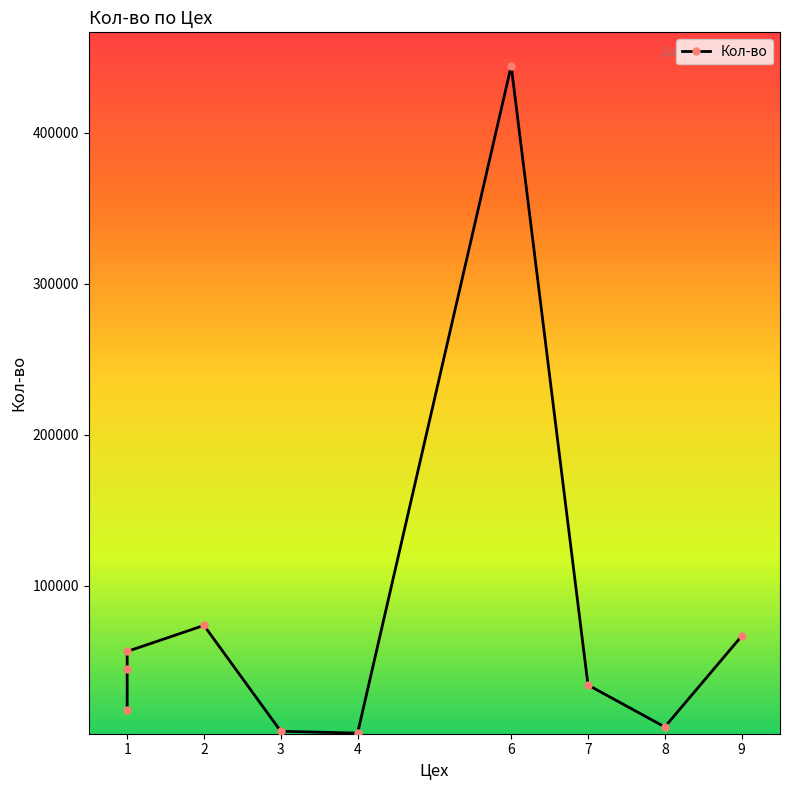

What is the value of the 5th point from the left?

3804.0